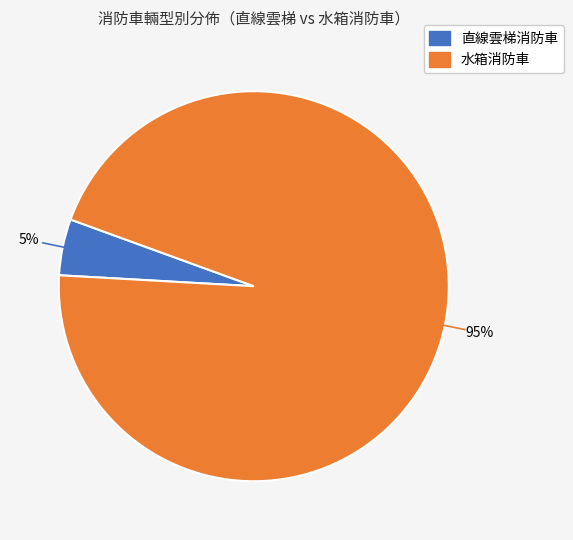

How many slices are in this pie chart?

2